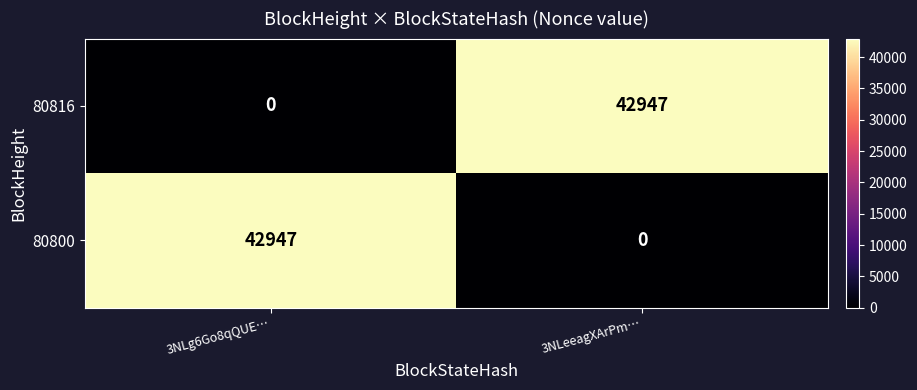

What is the difference between the highest and lowest values at 3NLg6Go8qQUE…?

42947